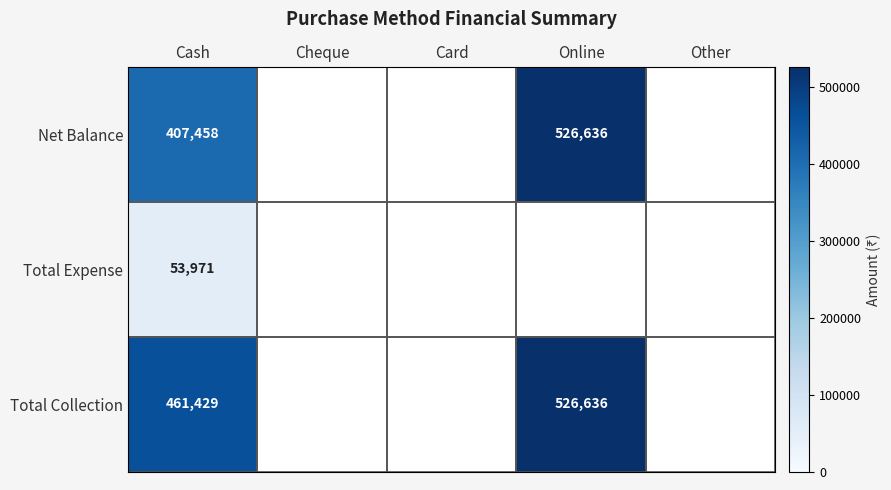

The Net Balance series shows 706521 at Online. True or false?

False